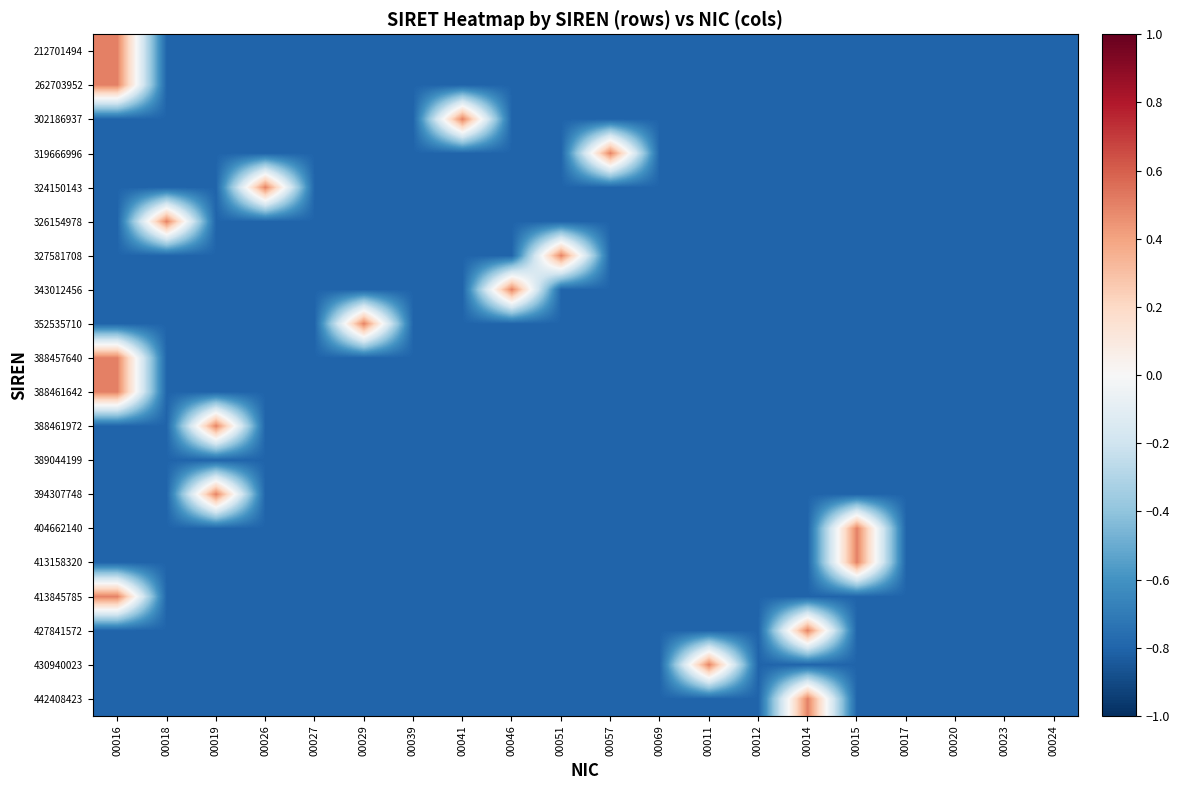

At which category is the sum across all series the highest?

00016